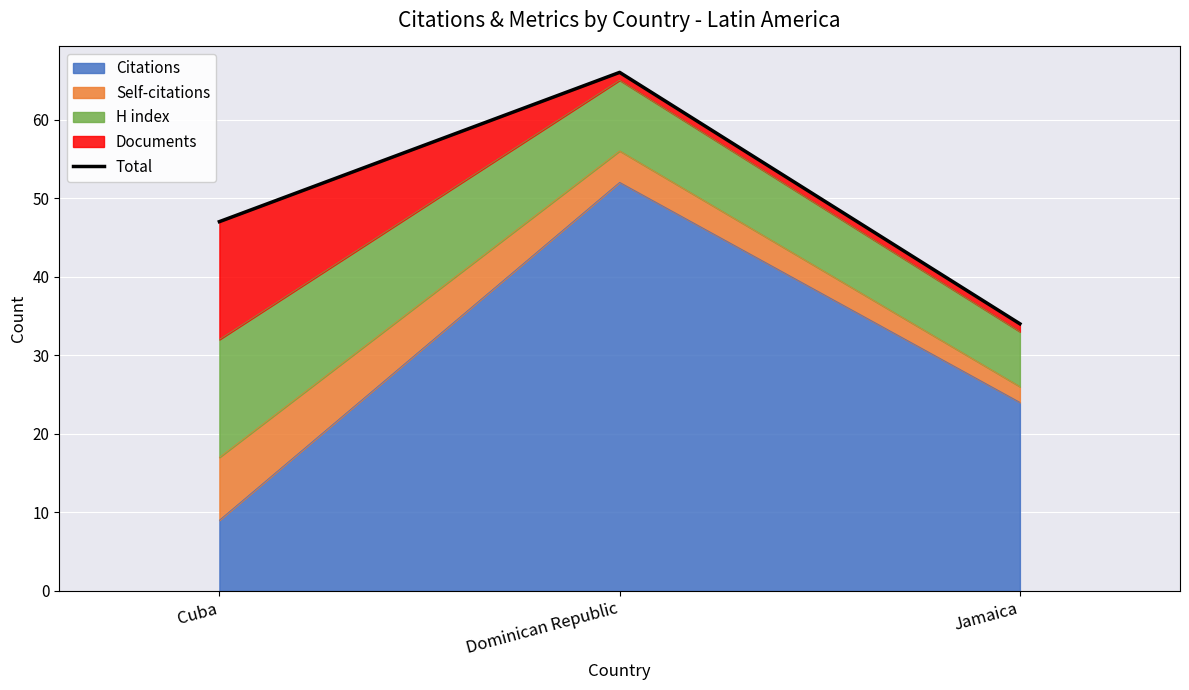

What is the average value?

49